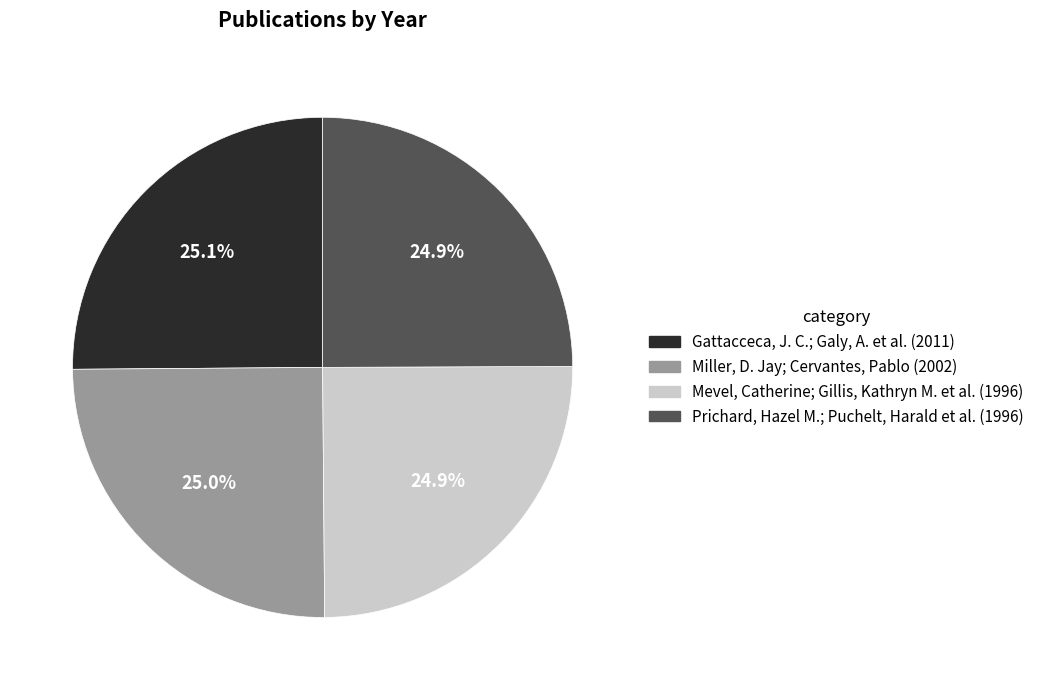

Is it true that Mevel, Catherine; Gillis, Kathryn M. et al. is 17% of the pie?

False